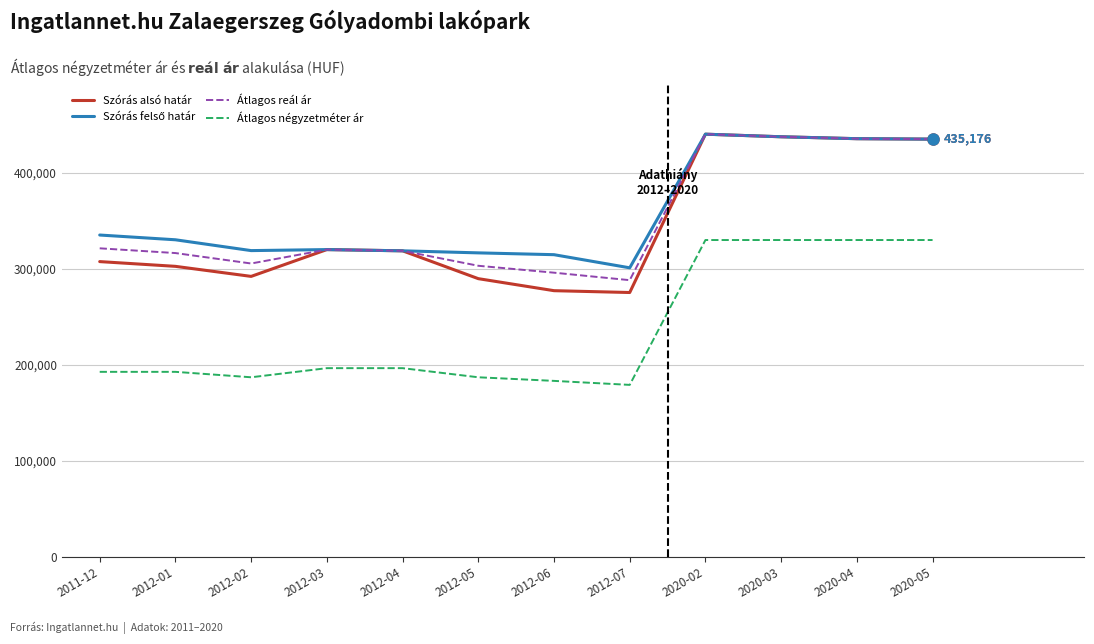

What is the difference between the maximum and minimum values in the Átlagos négyzetméter ár series?

151007